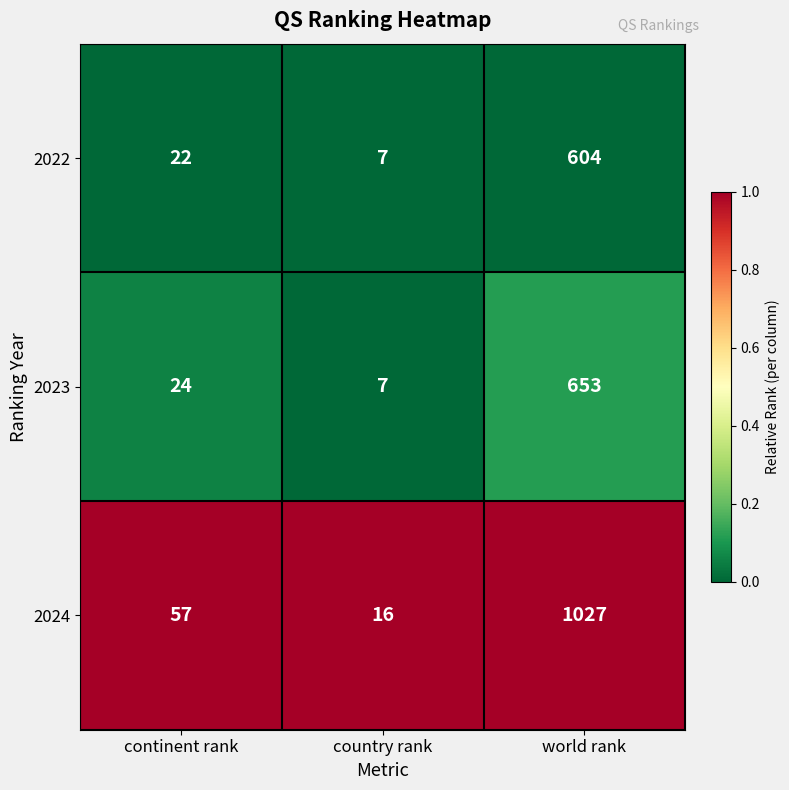

Where is 2022 nearest to the value 305?

continent rank